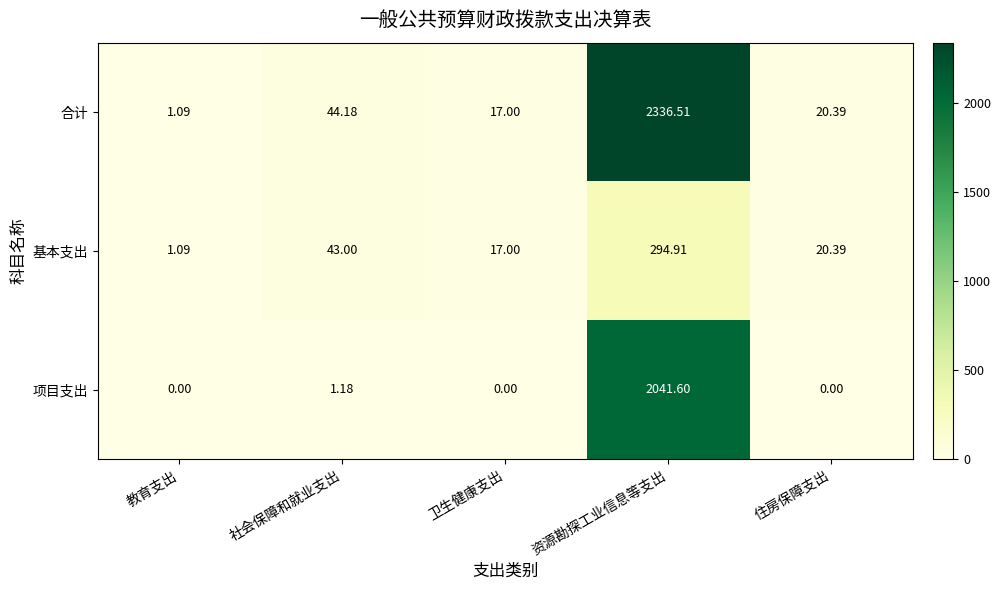

Rank the series by their average value, from lowest to highest.

基本支出, 项目支出, 合计